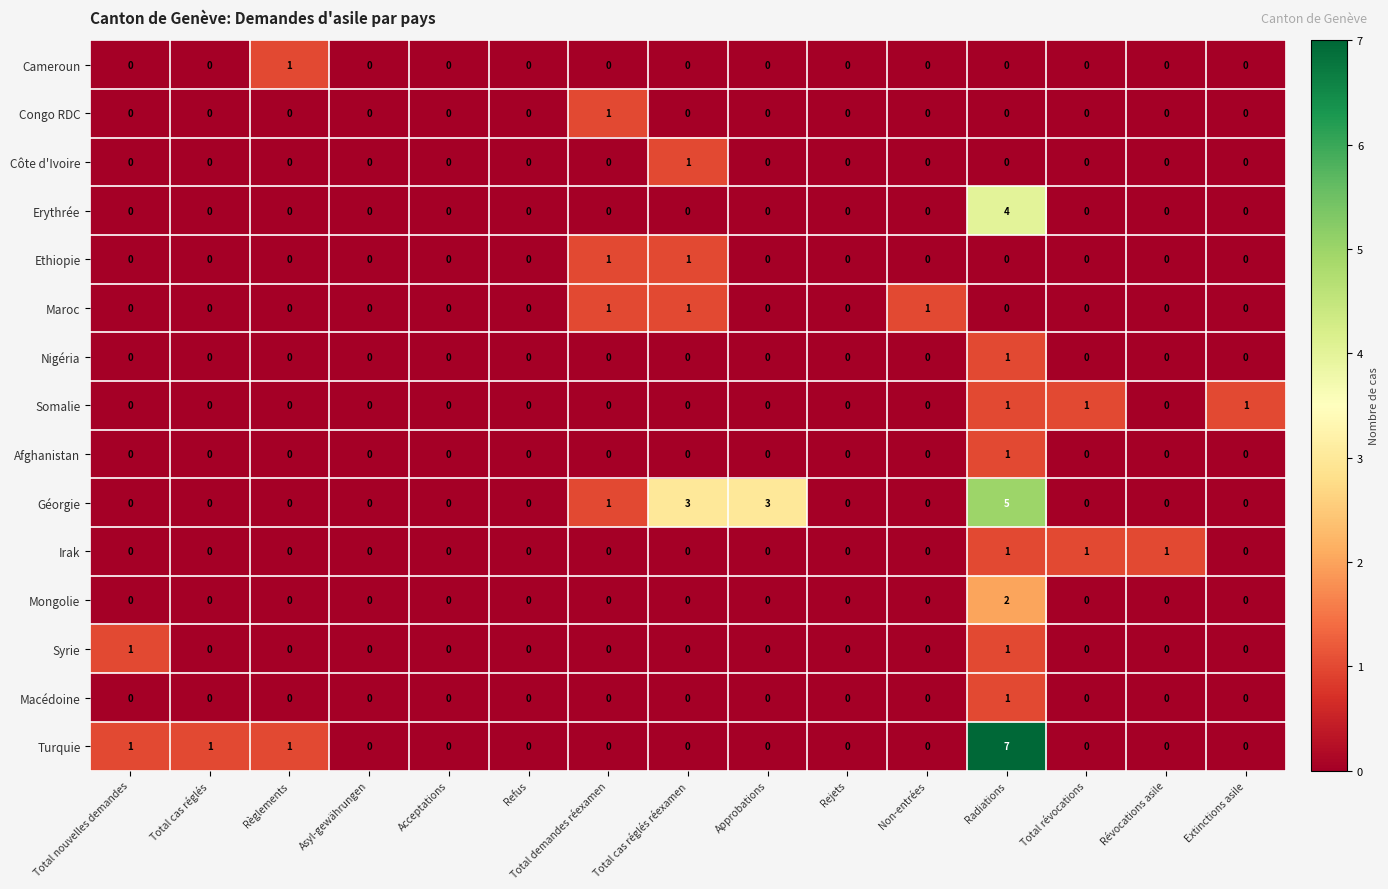

Is it true that Turquie equals 2 at Radiations?

False